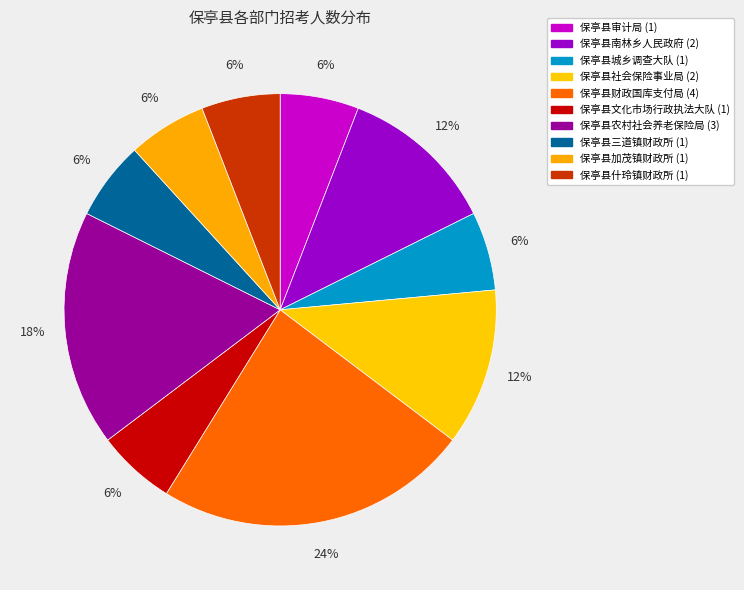

What portion of the pie excludes 保亭县社会保险事业局?

88.2%